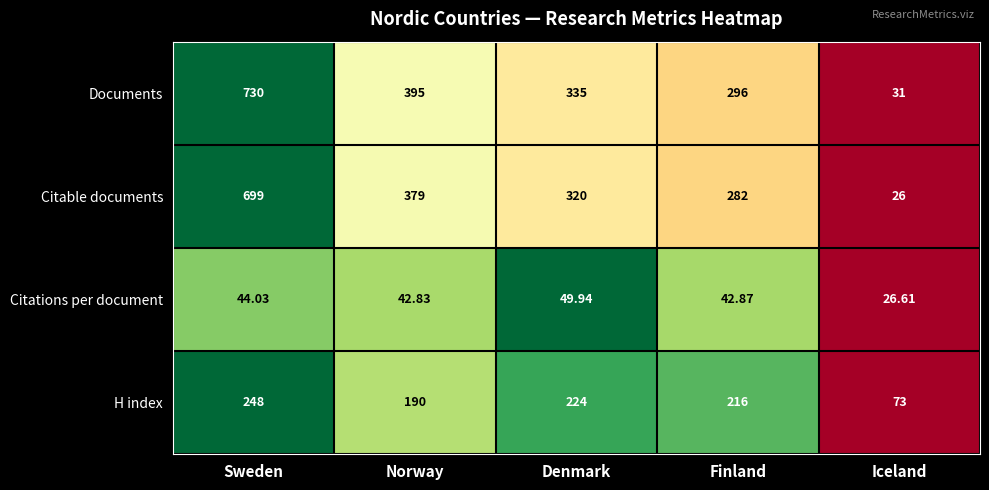

At which category does the chart reach its minimum across all series?

Iceland